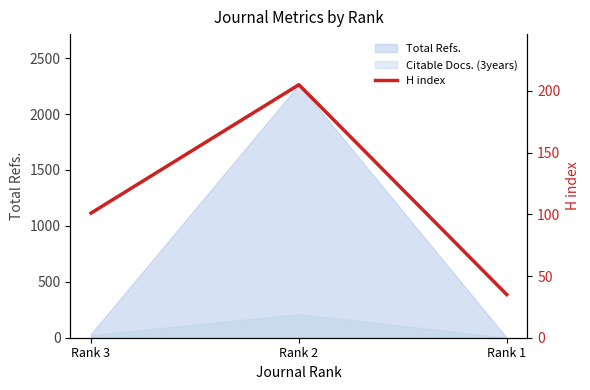

The chart shows a value of 60 at Rank 3. True or false?

False